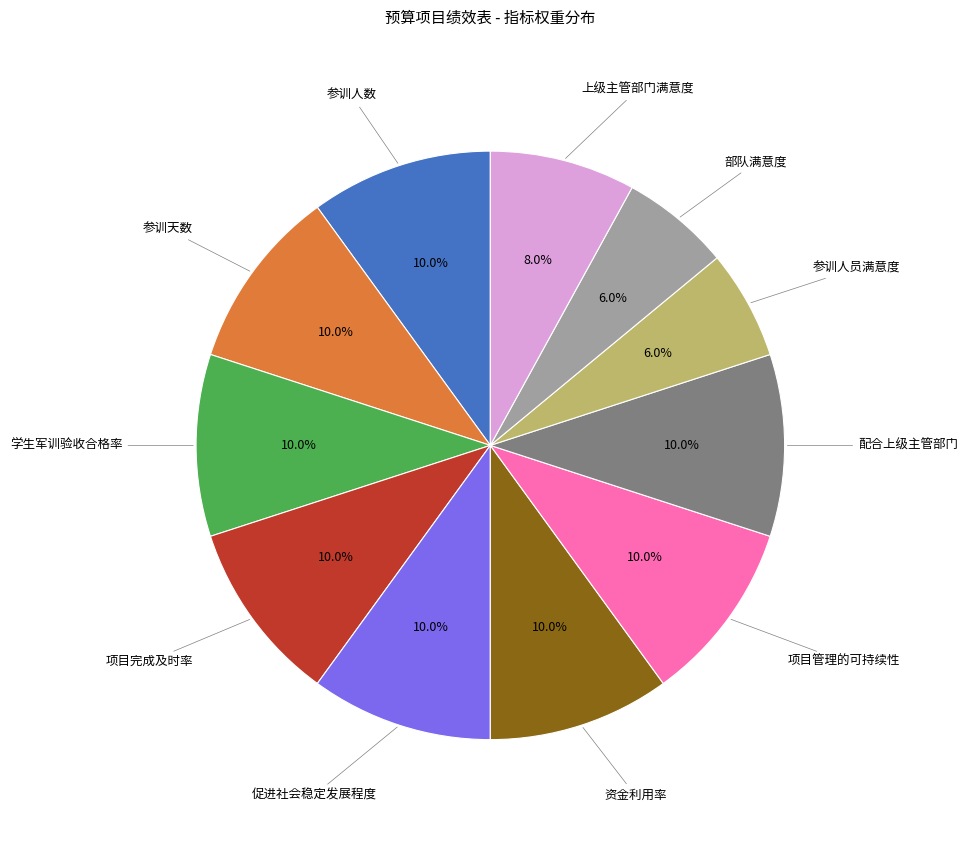

Is there any slice that represents more than half of the pie?

No